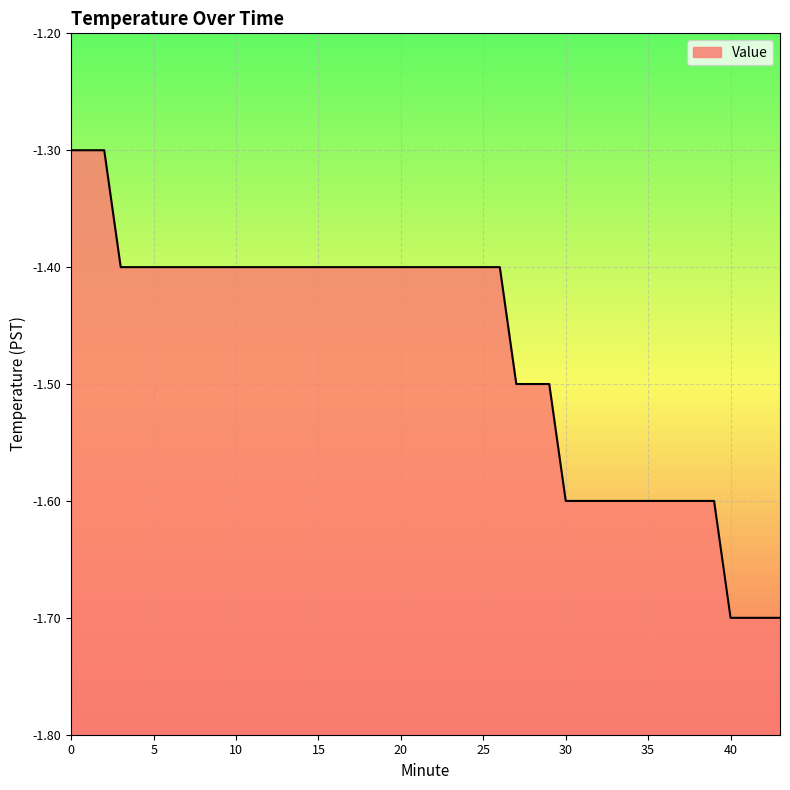

How many data points does each series have?

40